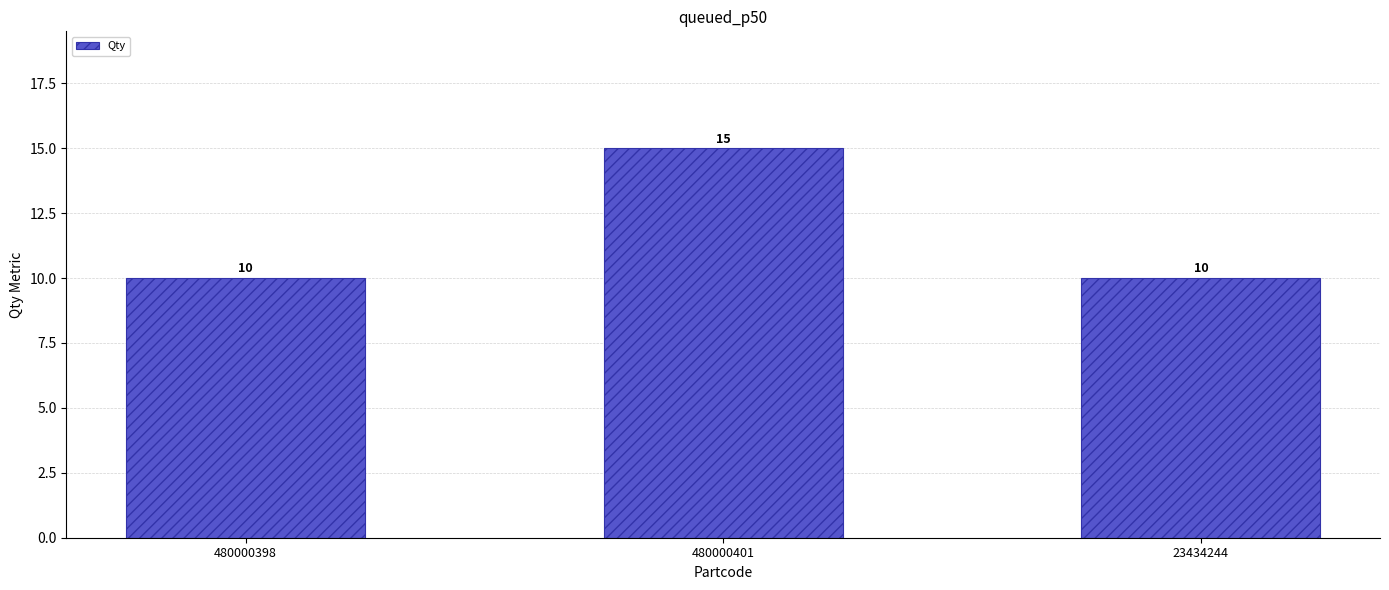

How many data points are above 10?

1